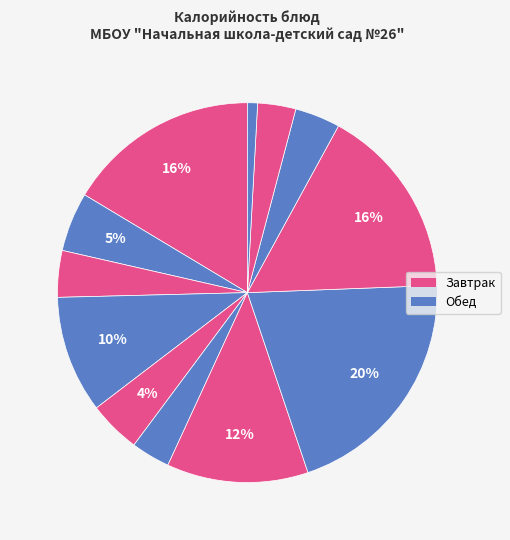

How many segments does this pie chart have?

12